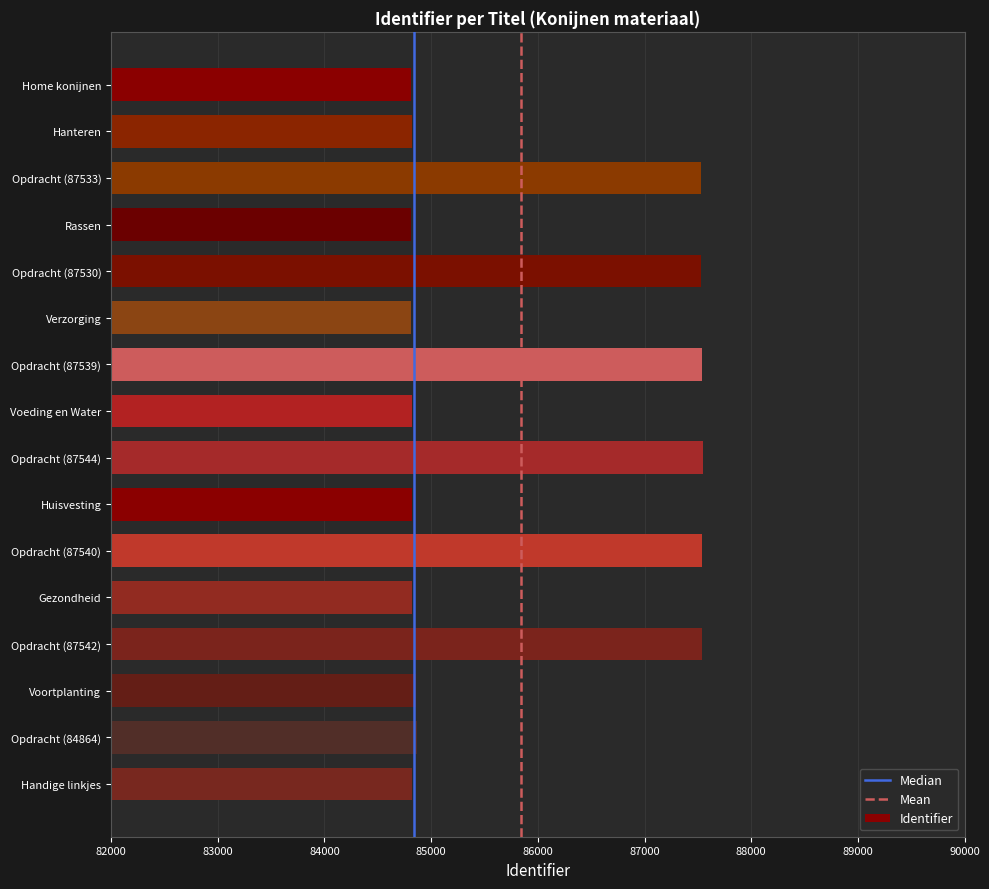

Which has a higher value, Huisvesting or Opdracht (87530)?

Opdracht (87530)